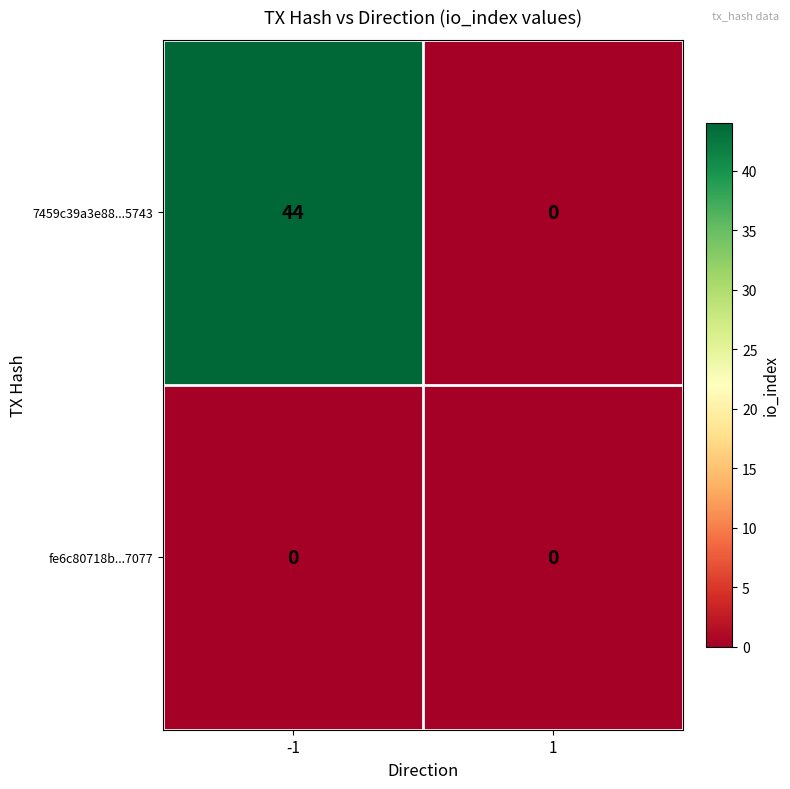

What is the greatest value displayed?

44